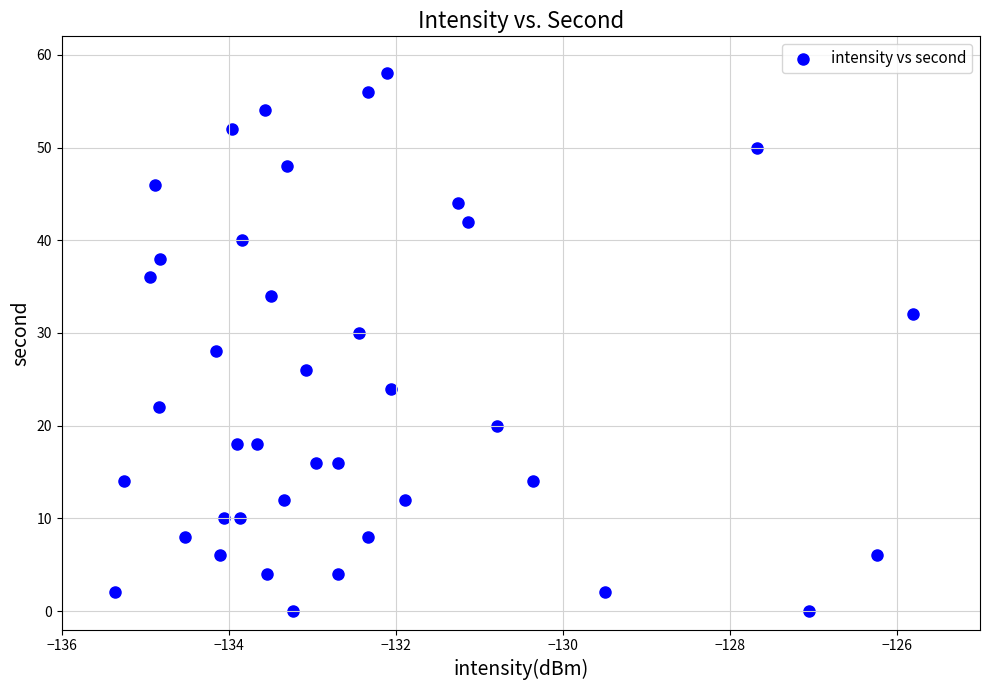

What is the range of Y values (max minus min)?

58